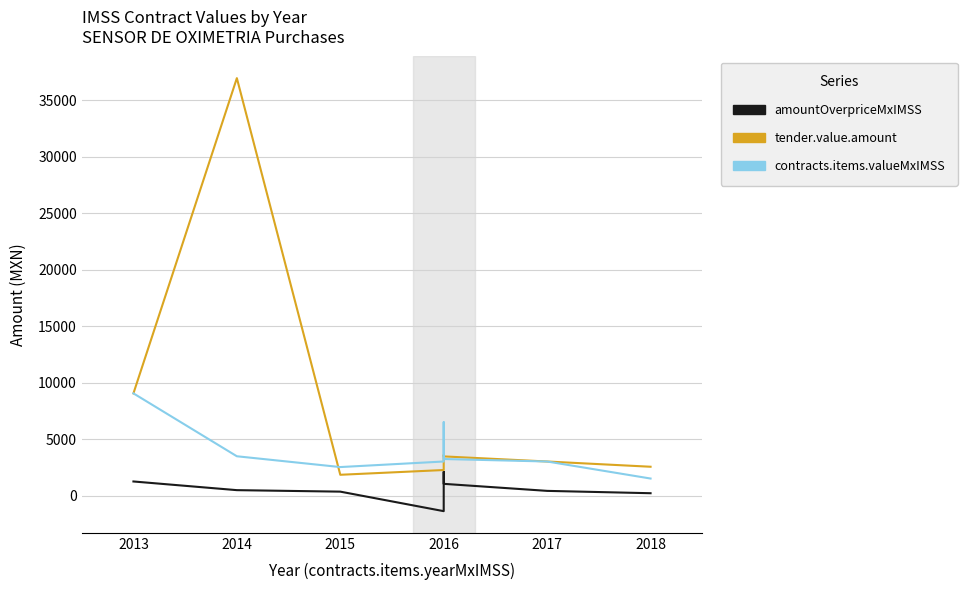

At which category does contracts.items.valueMxIMSS reach its first local valley?

2015